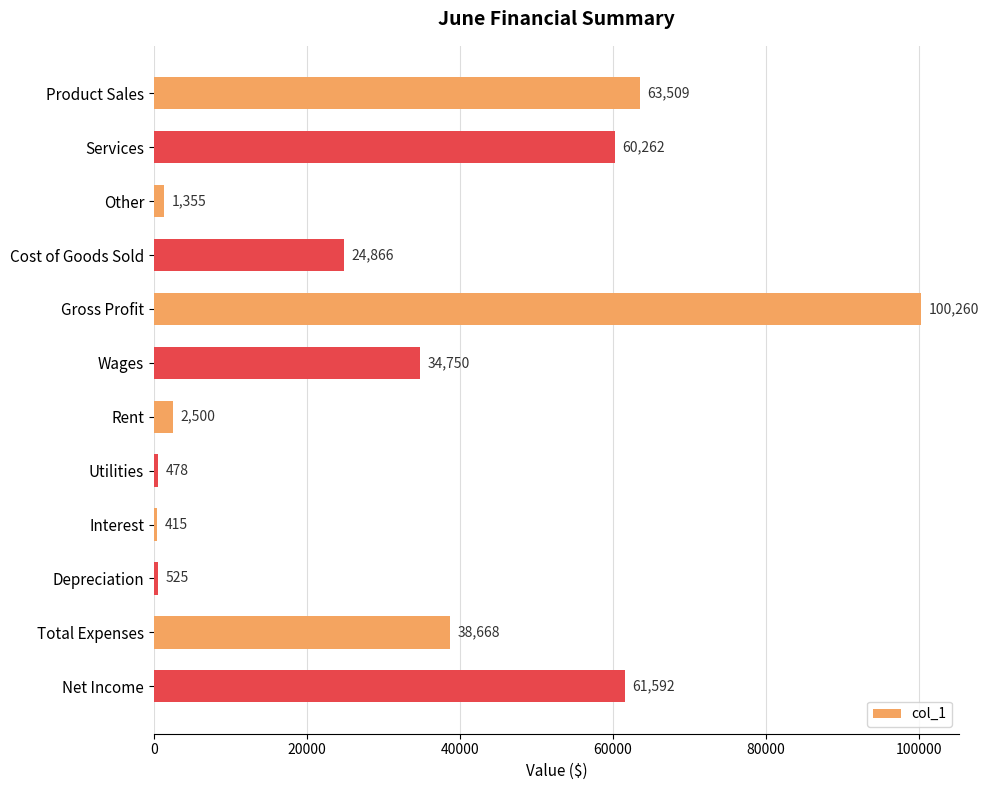

What is the change in value from Cost of Goods Sold to Rent?

-22366